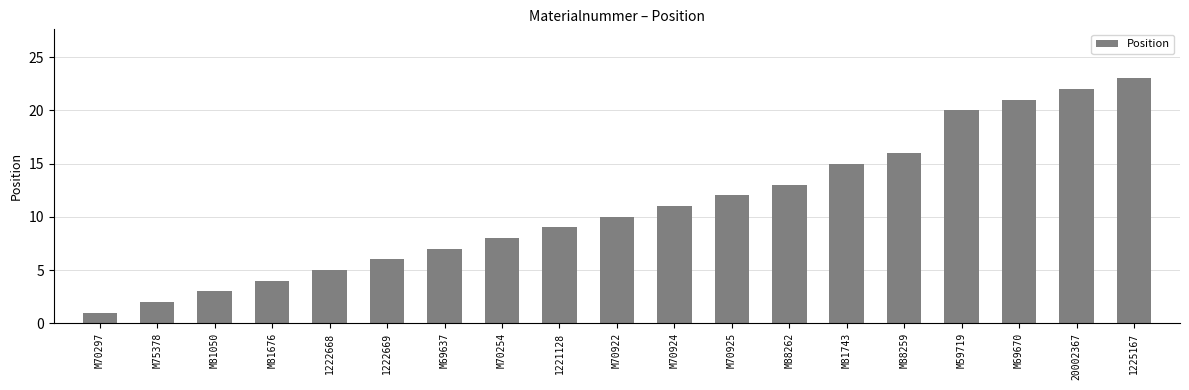

Reading left to right, transcribe all the data shown in this chart.

M70297=1	M75378=2	M81050=3	M81676=4	1222668=5	1222669=6	M69637=7	M70254=8	1221128=9	M70922=10	M70924=11	M70925=12	M88262=13	M81743=15	M88259=16	M59719=20	M69670=21	20002367=22	1225167=23